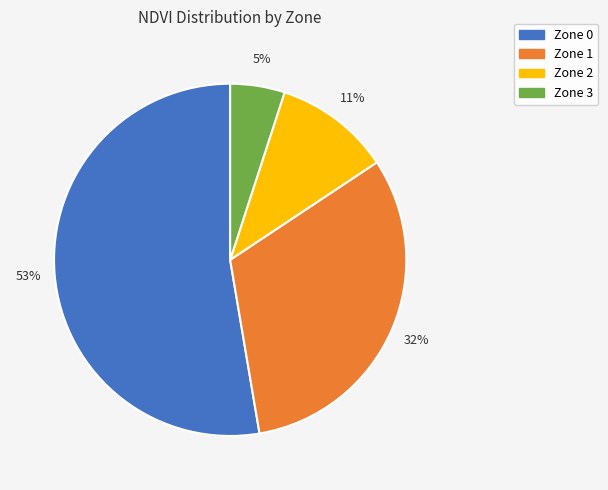

To the nearest percent, what portion does Zone 1 represent?

32%